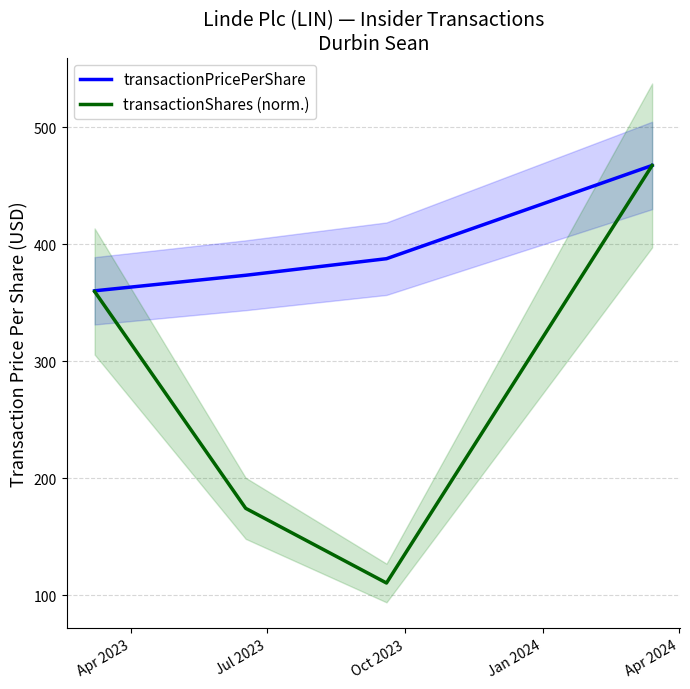

What is the lowest value of the transactionShares (norm.) series?

110.3